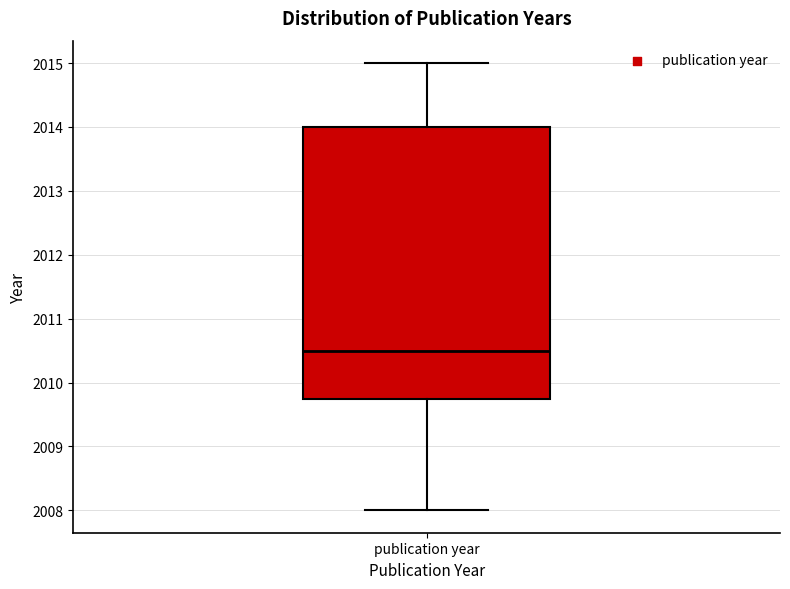

Where does the upper whisker of the box for publication year end on the y-axis? The values are not printed on the chart, so give them approximately, as read against the axis.

2015.0